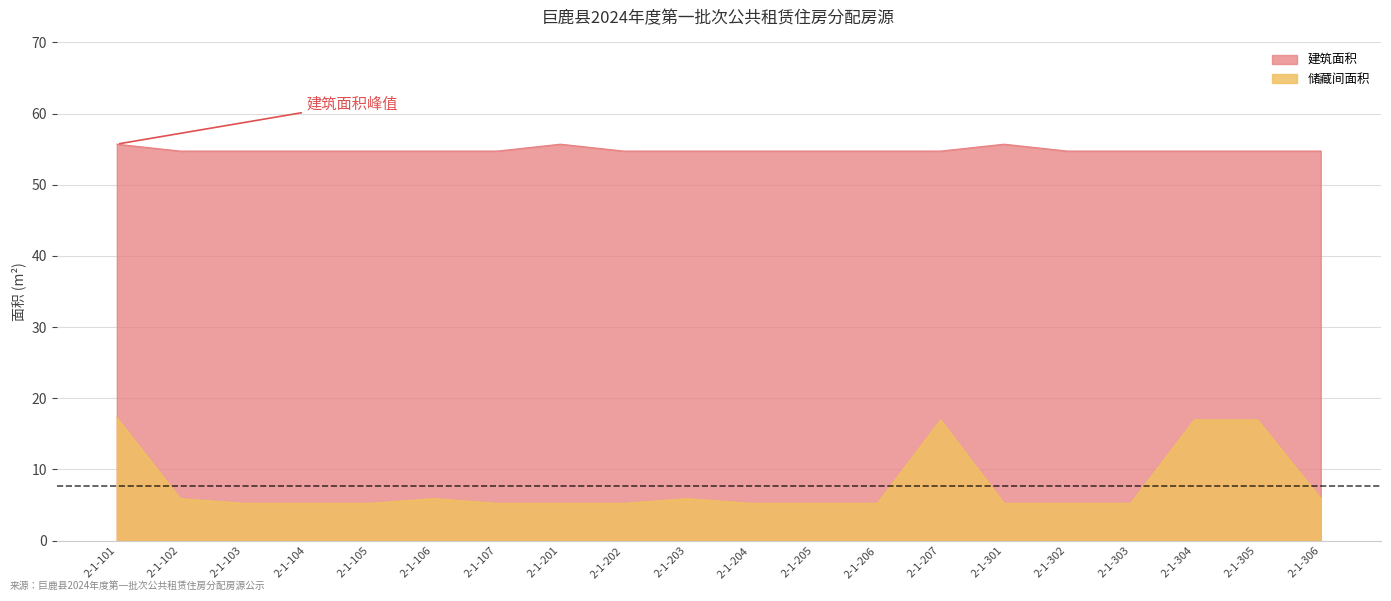

Between 2-1-201 and 2-1-205, which series saw the biggest shift?

建筑面积